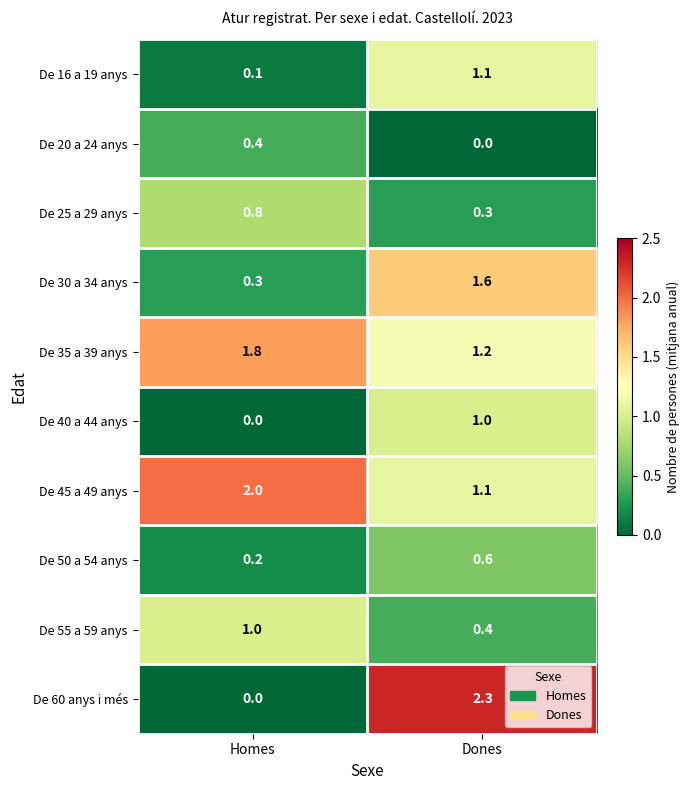

Is it true that De 40 a 44 anys equals 0.3 at Dones?

False